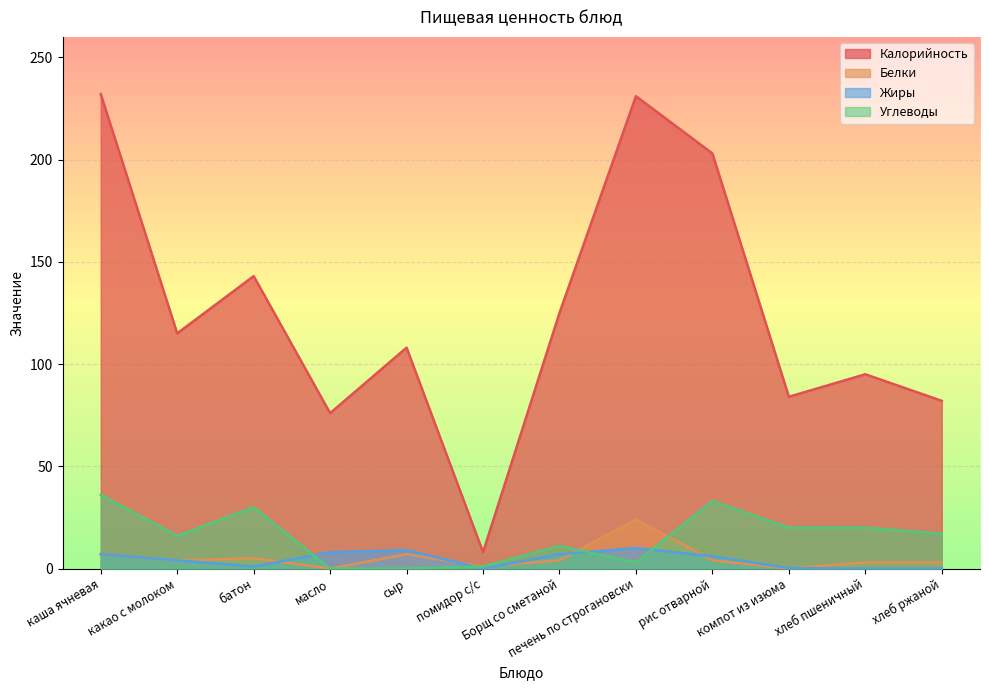

At how many categories does at least one series exceed 153?

3